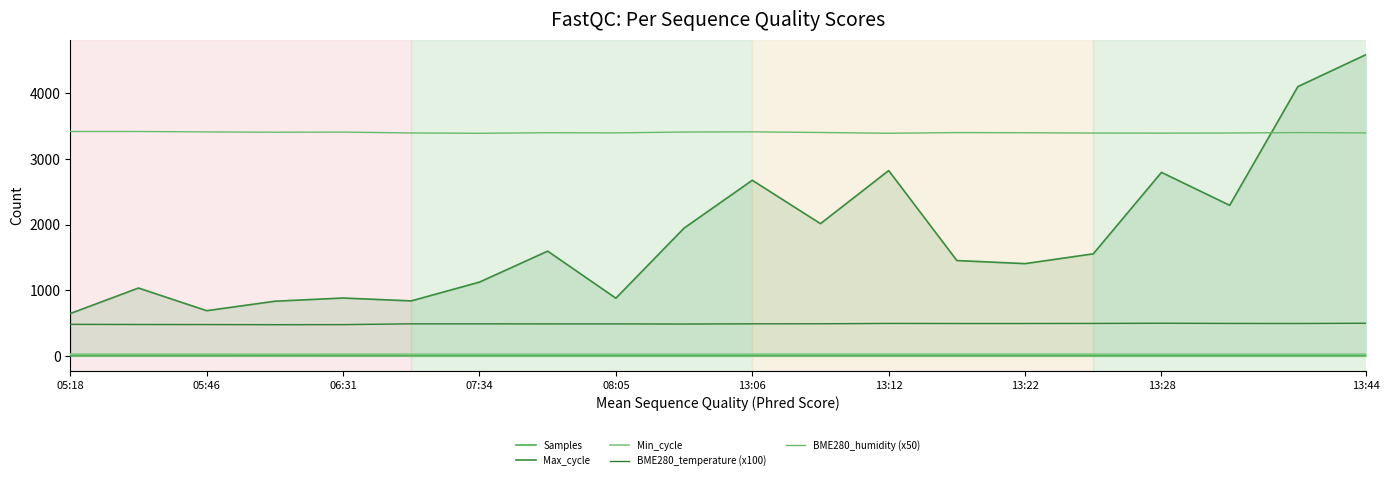

How many lines are shown in the chart?

5